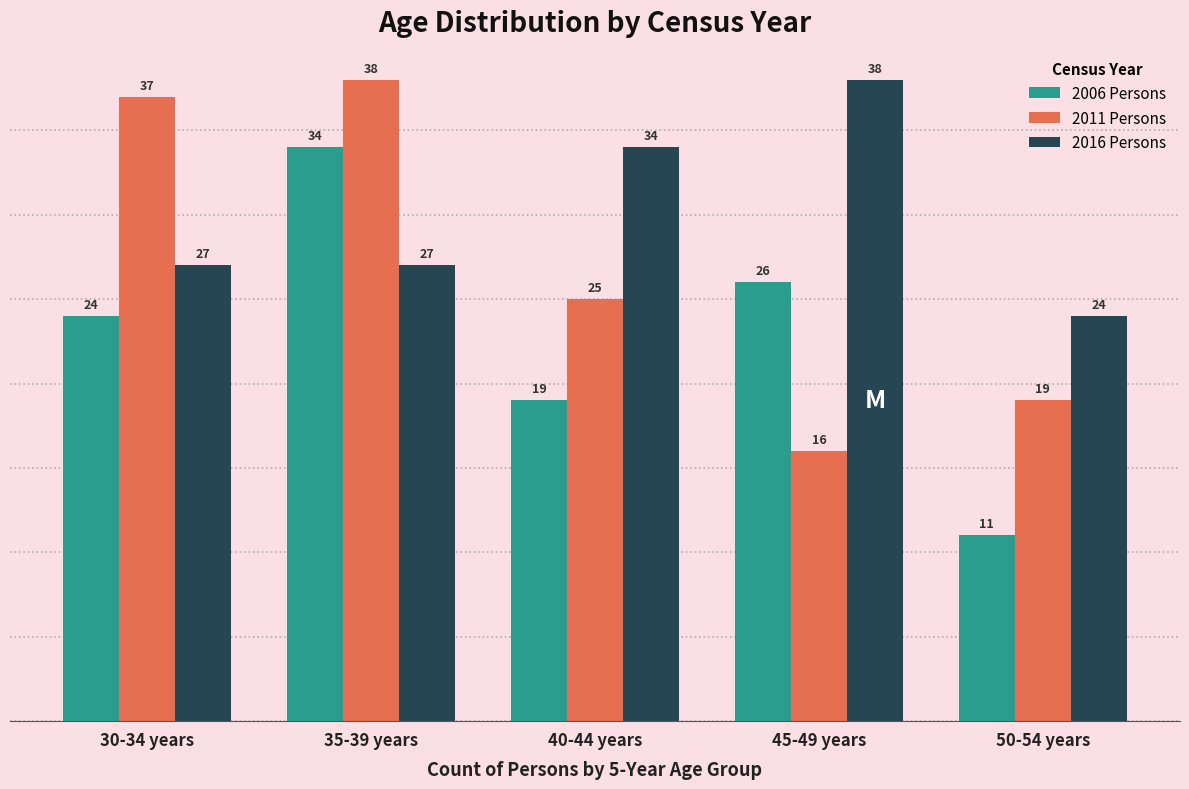

Reading right to left, list all the values displayed in this chart.

2006 Persons: 11	26	19	34	24
2011 Persons: 19	16	25	38	37
2016 Persons: 24	38	34	27	27